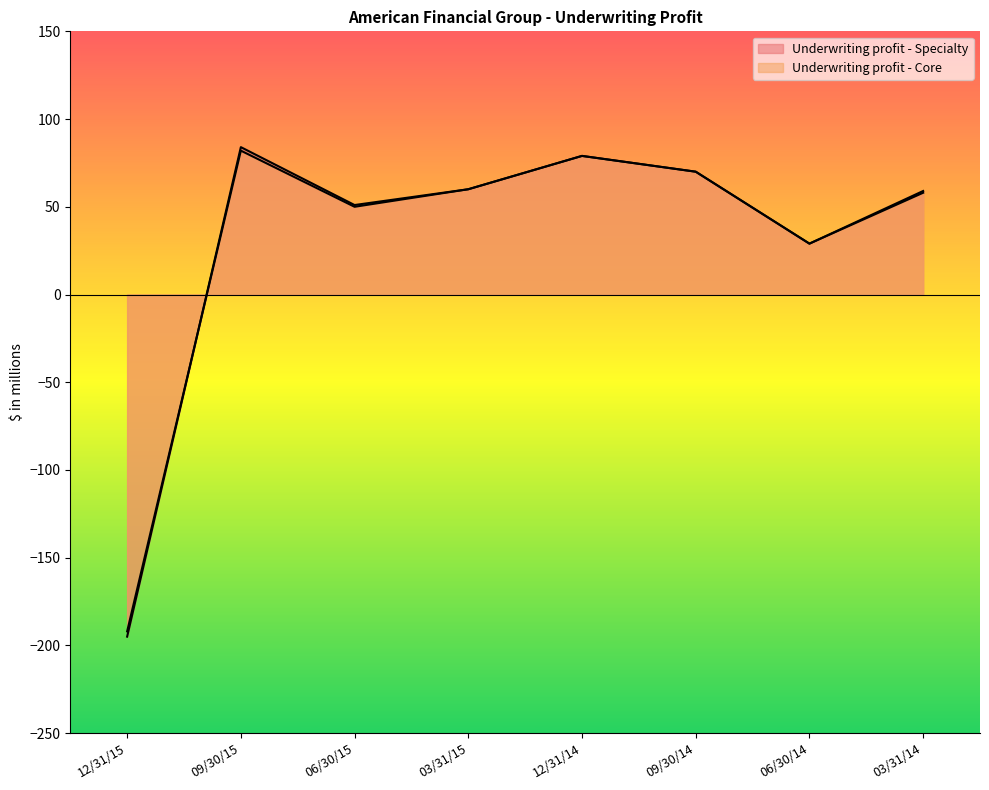

The Underwriting profit - Specialty series shows 35 at 09/30/15. True or false?

False